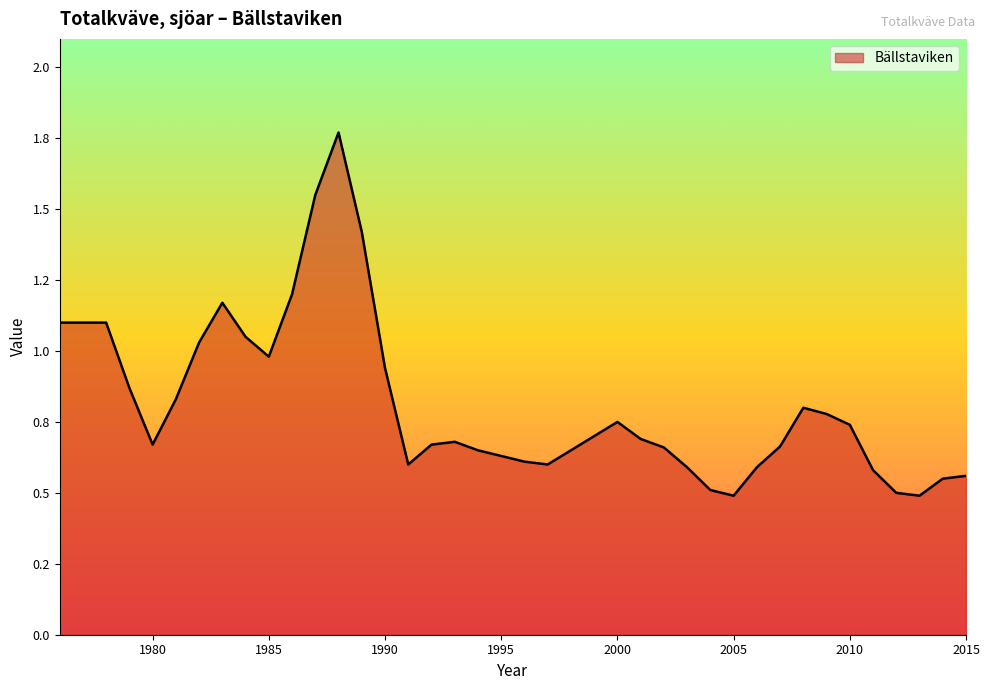

Does the chart display data point markers on the line(s)?

No